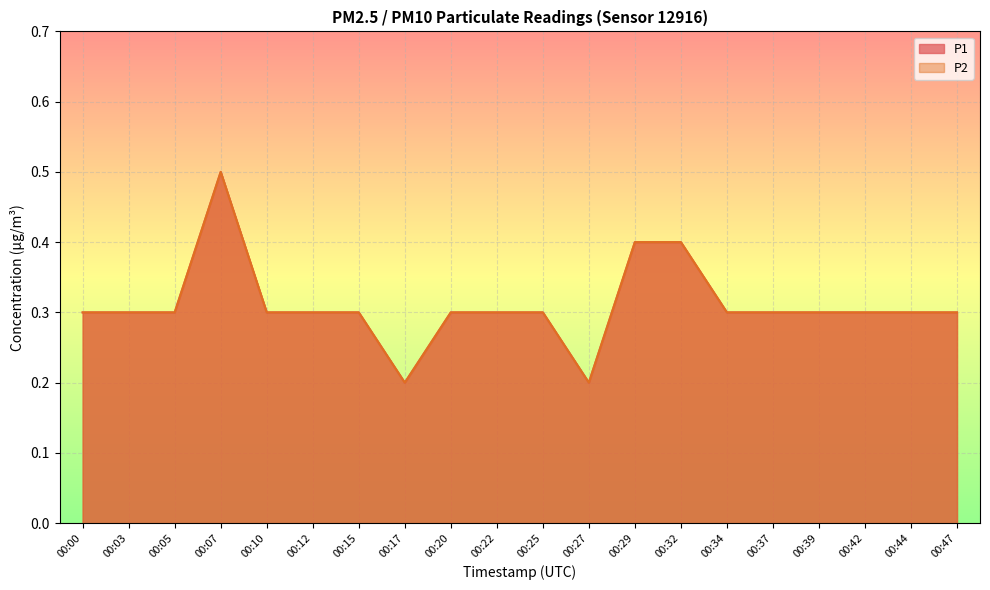

At which category does the chart reach its minimum across all series?

00:17